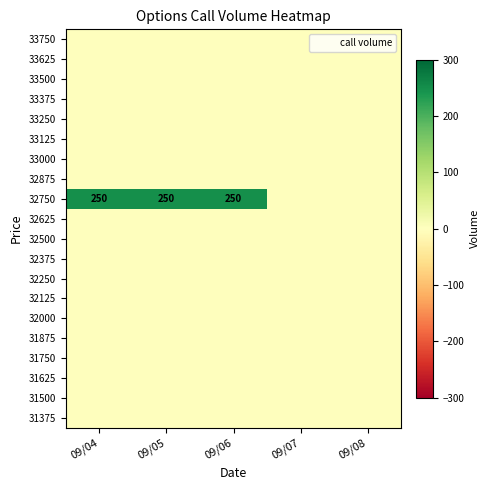

The value of 32750 at 09/05 is 409. True or false?

False